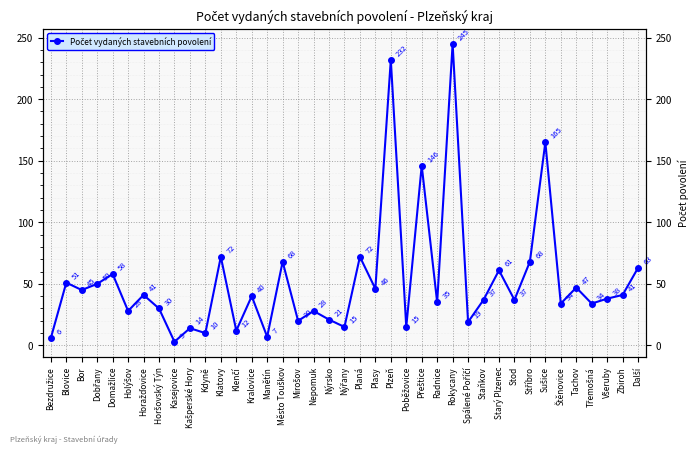

What is the change in value from Stříbro to Další?

-5